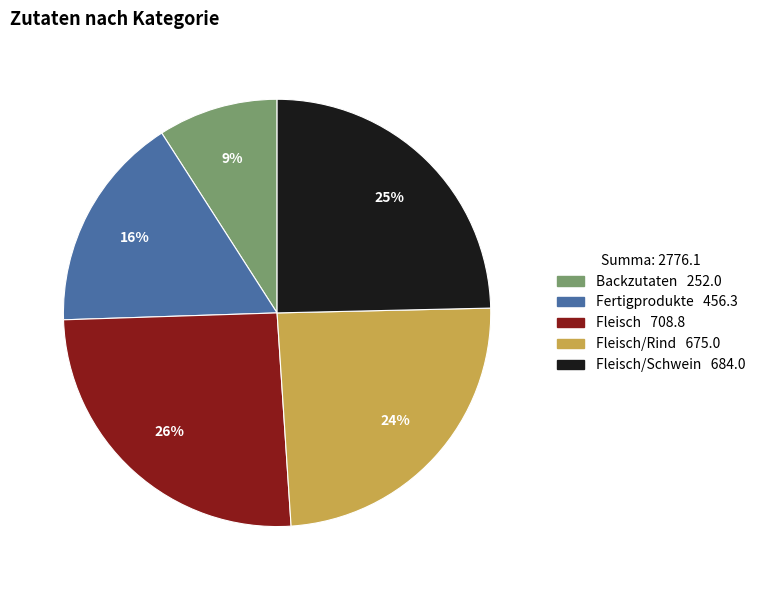

Is there any slice that represents more than half of the pie?

No